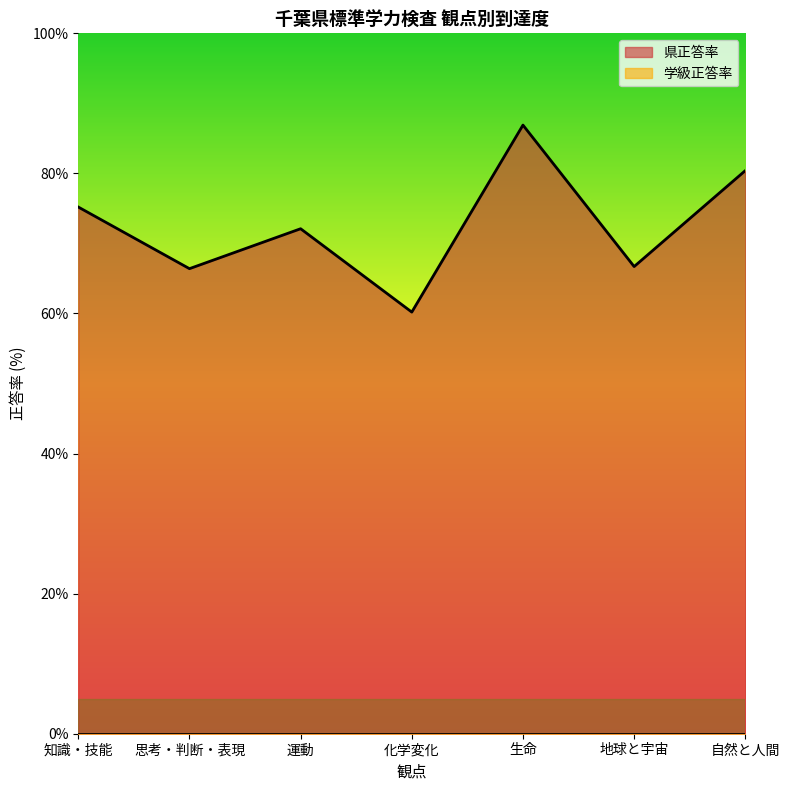

At which label is the value closest to 73?

運動